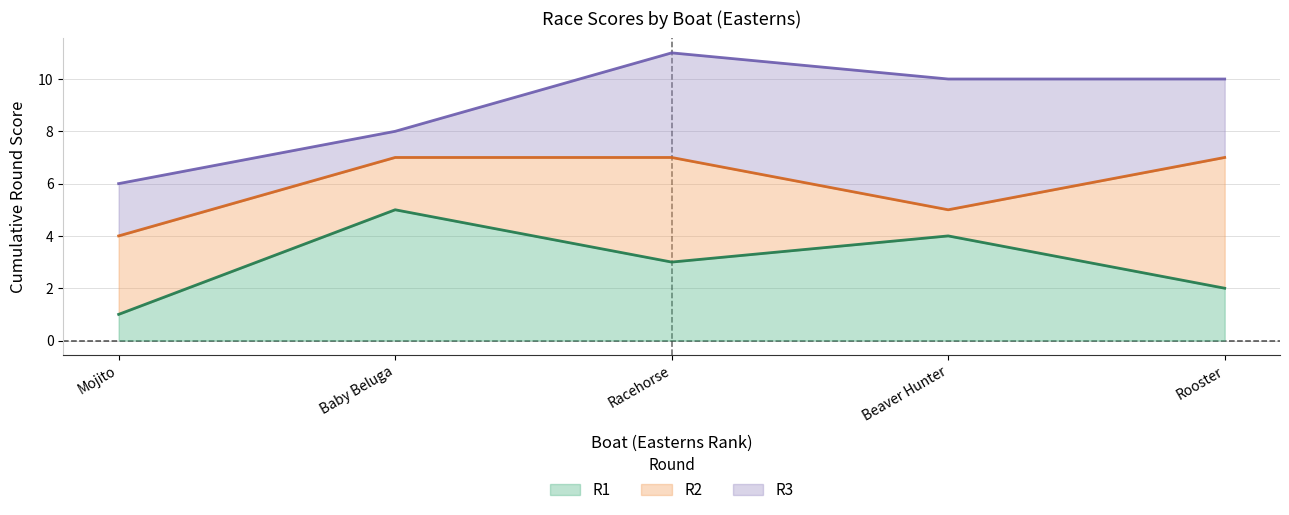

At which label does R1 reach its minimum?

Mojito